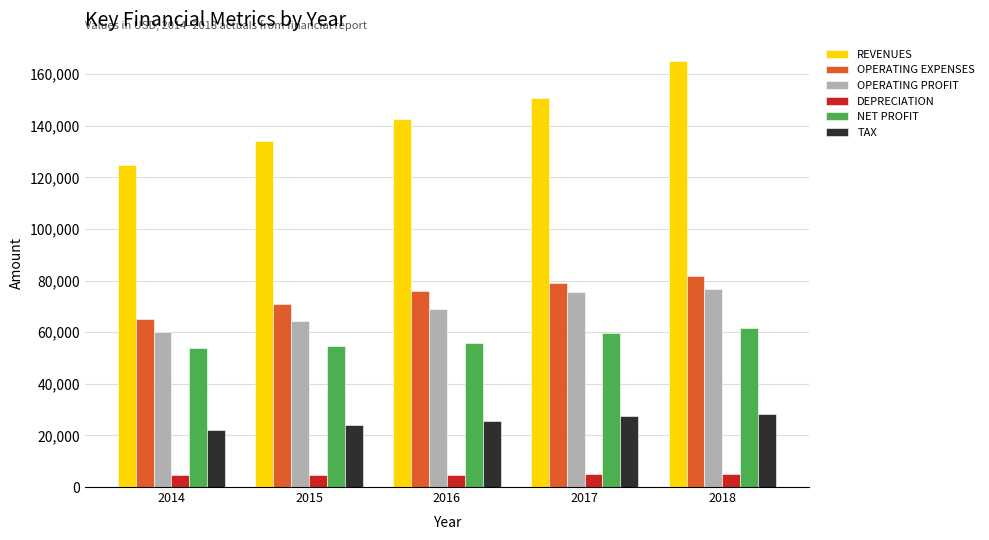

What is the spread (max minus min) of values at 2016?

138071.5